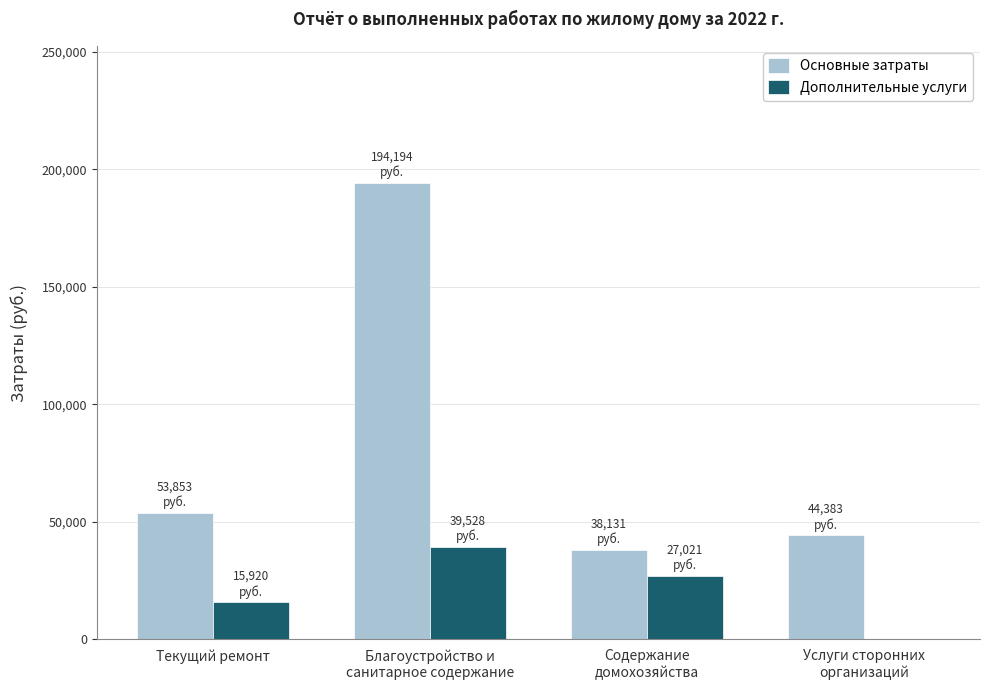

At which label does Дополнительные услуги first exceed 27020?

Благоустройство и
санитарное содержание